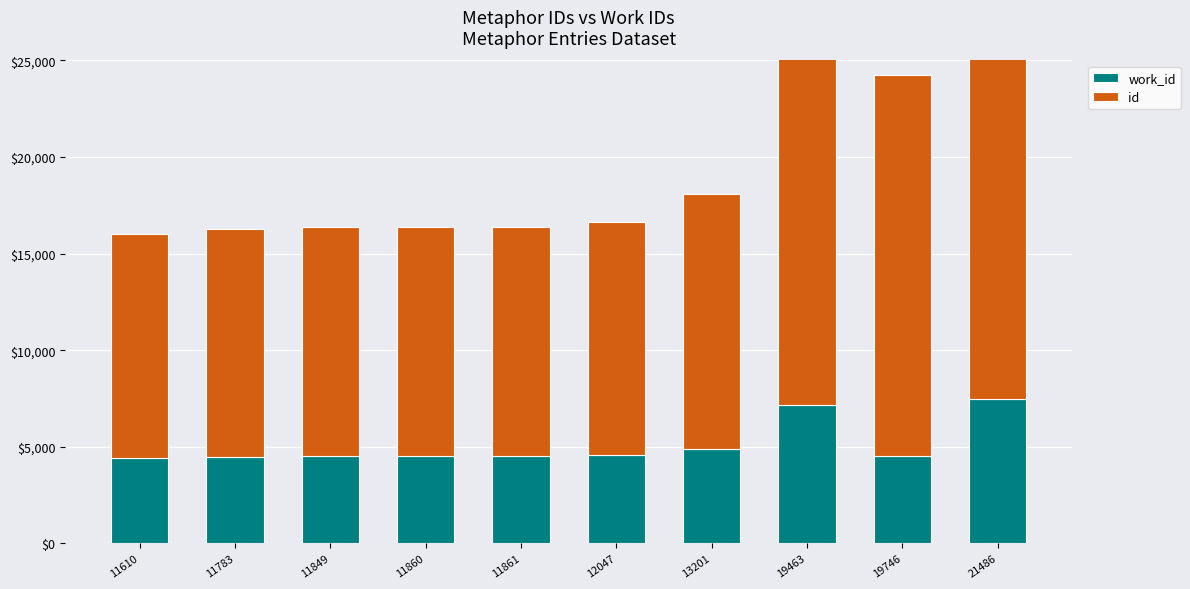

Which category has the lowest value in the work_id series?

11610